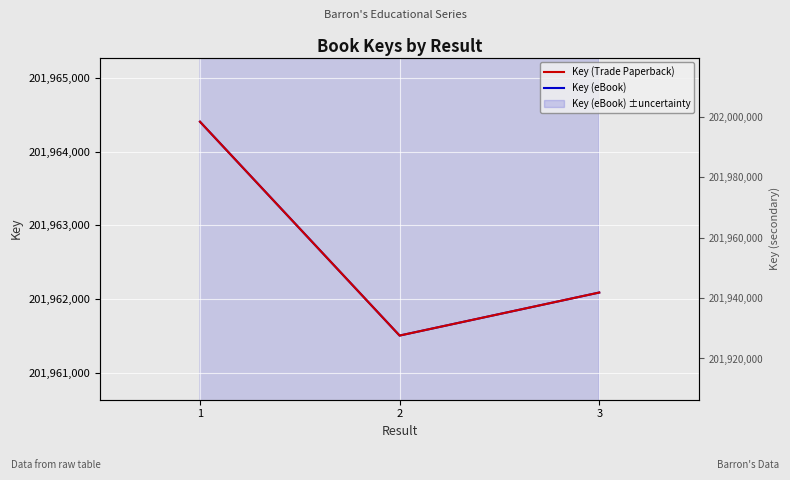

What is the maximum value for Key (eBook)?

201964410